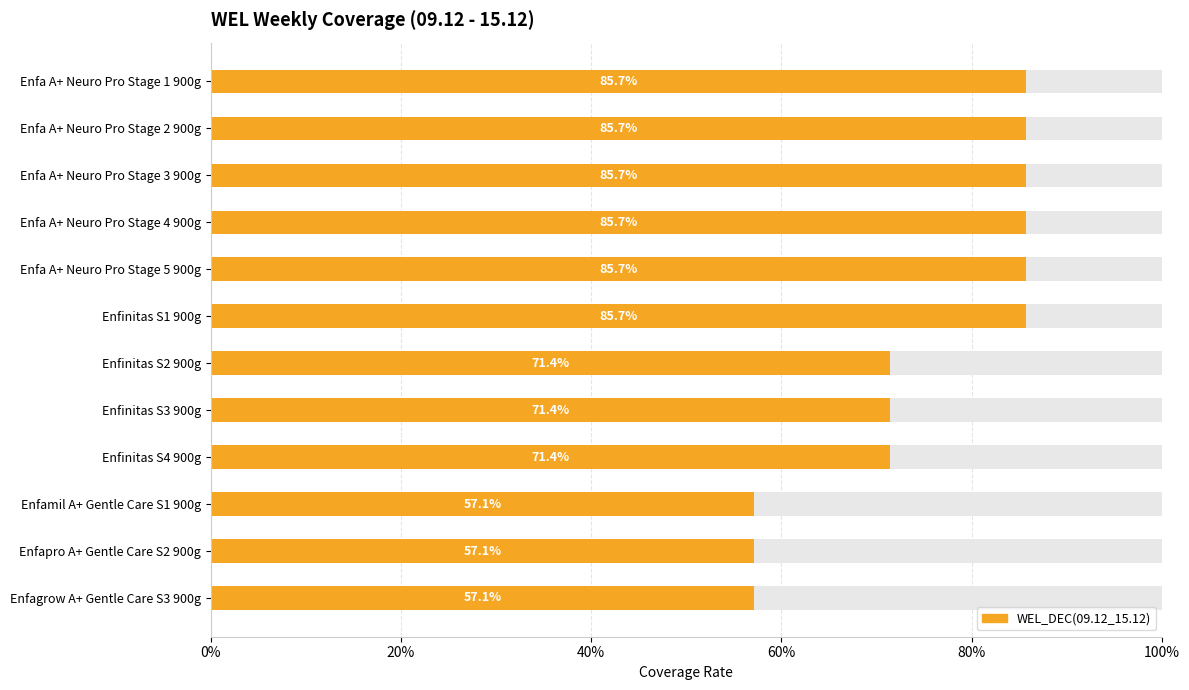

What is the value of the 8th bar from the left?

0.7